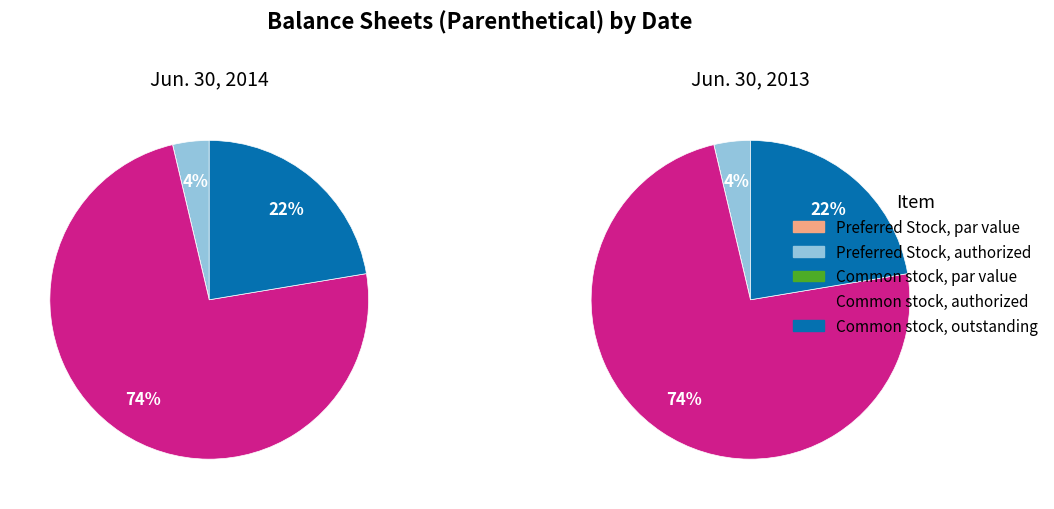

The Preferred Stock, authorized slice represents 4% of the pie. True or false?

True